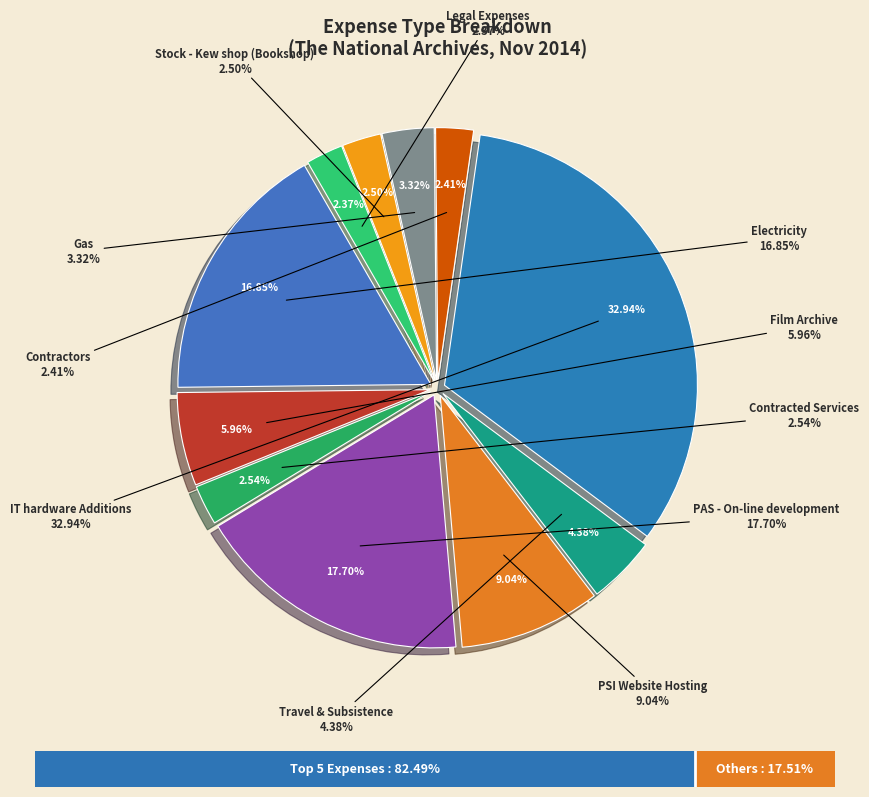

Which category has the biggest portion of the pie?

IT hardware Additions